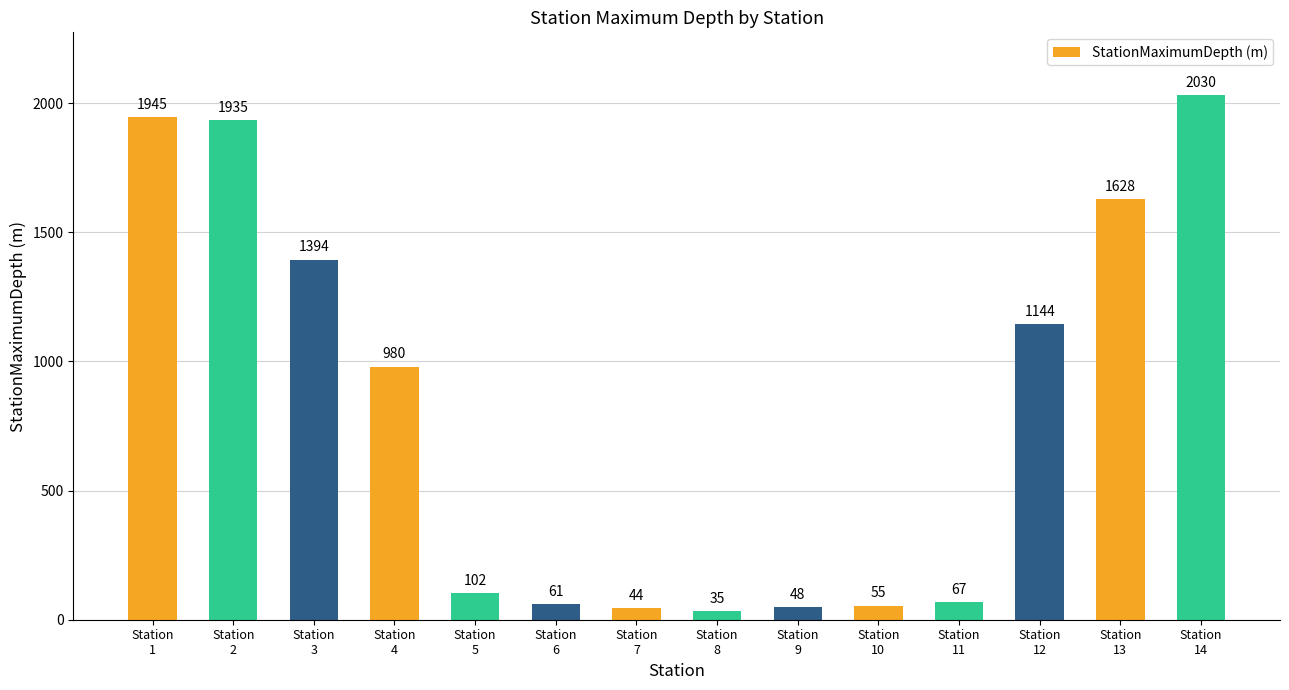

How many distinct data groups are displayed?

1